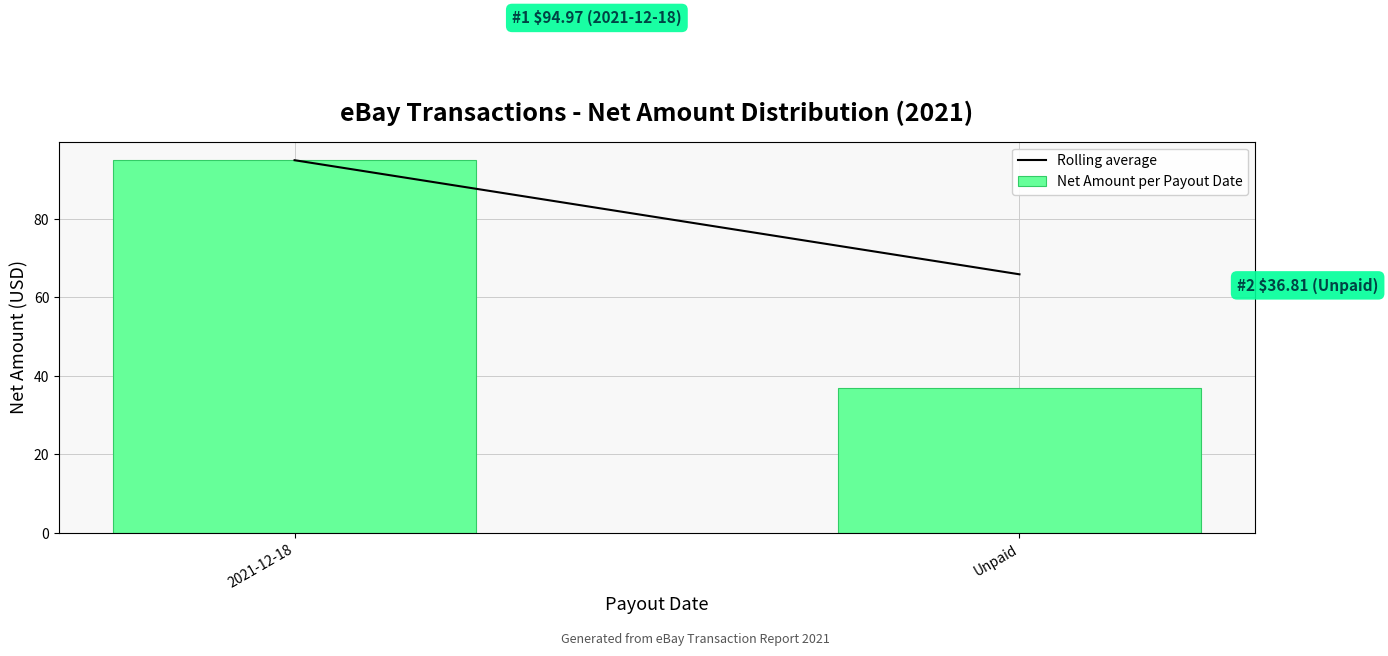

Reading left to right, transcribe all the data shown in this chart.

2021-12-18=95.0	Unpaid=36.8